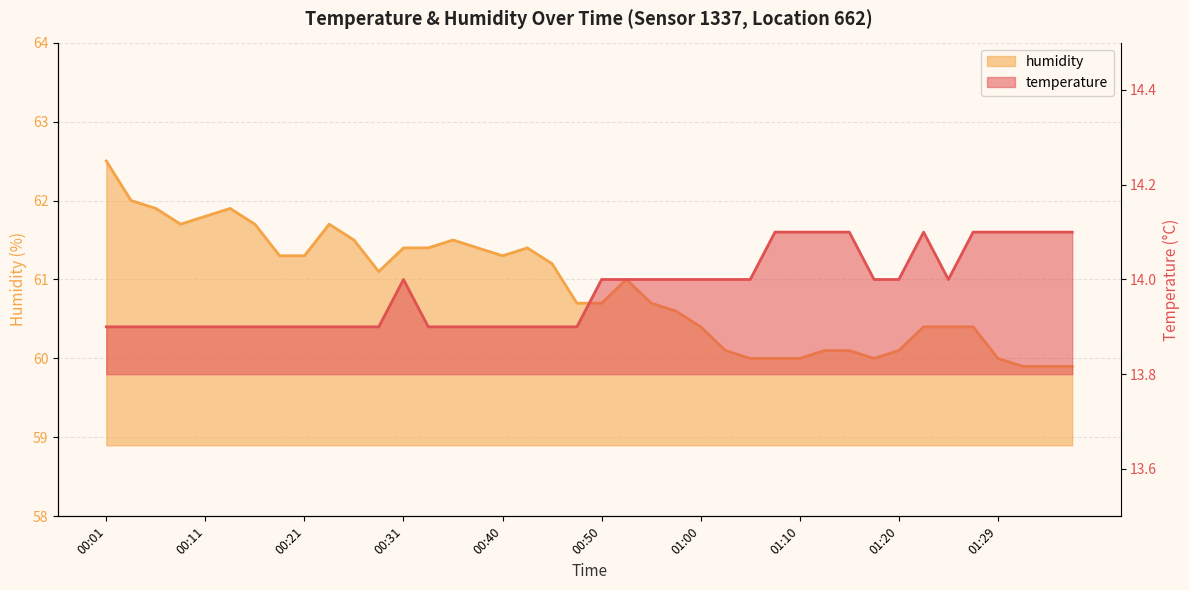

What is the spread (max minus min) of values at 01:00?

46.4